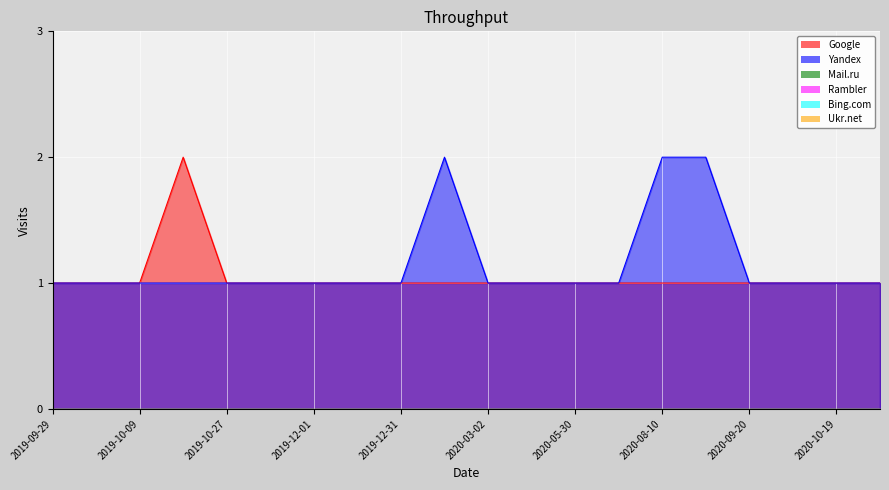

What are all the series names shown in the legend?

Google, Yandex, Mail.ru, Rambler, Bing.com, Ukr.net